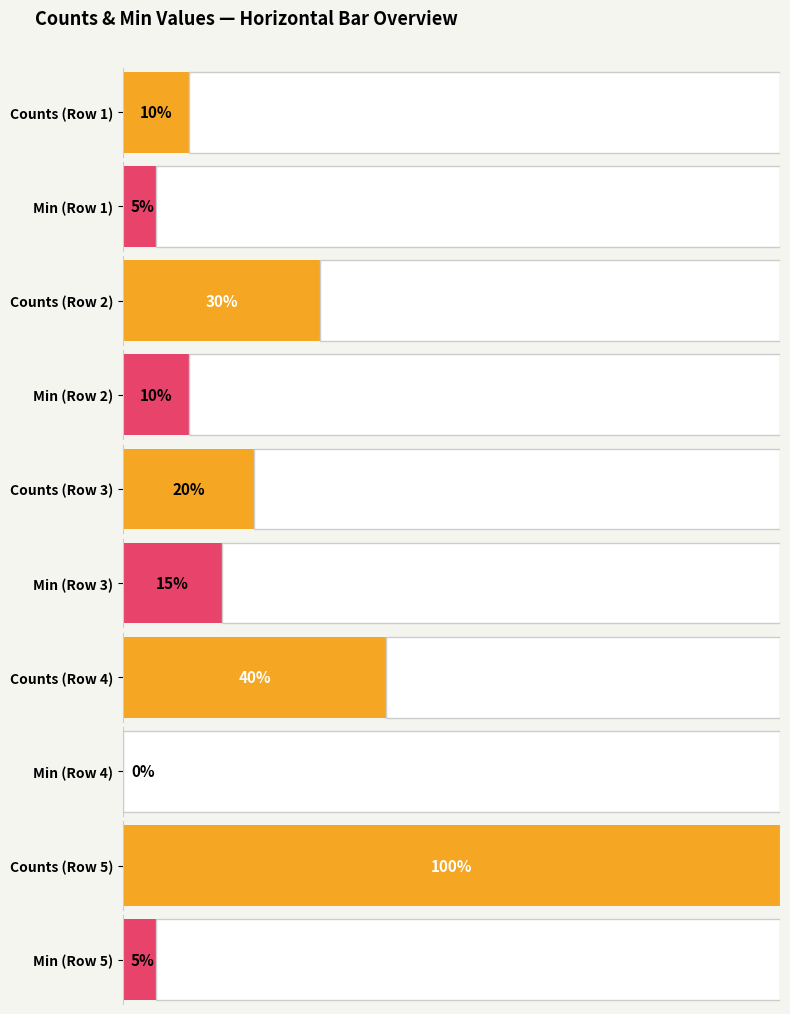

Which series has the largest total across all categories?

Counts